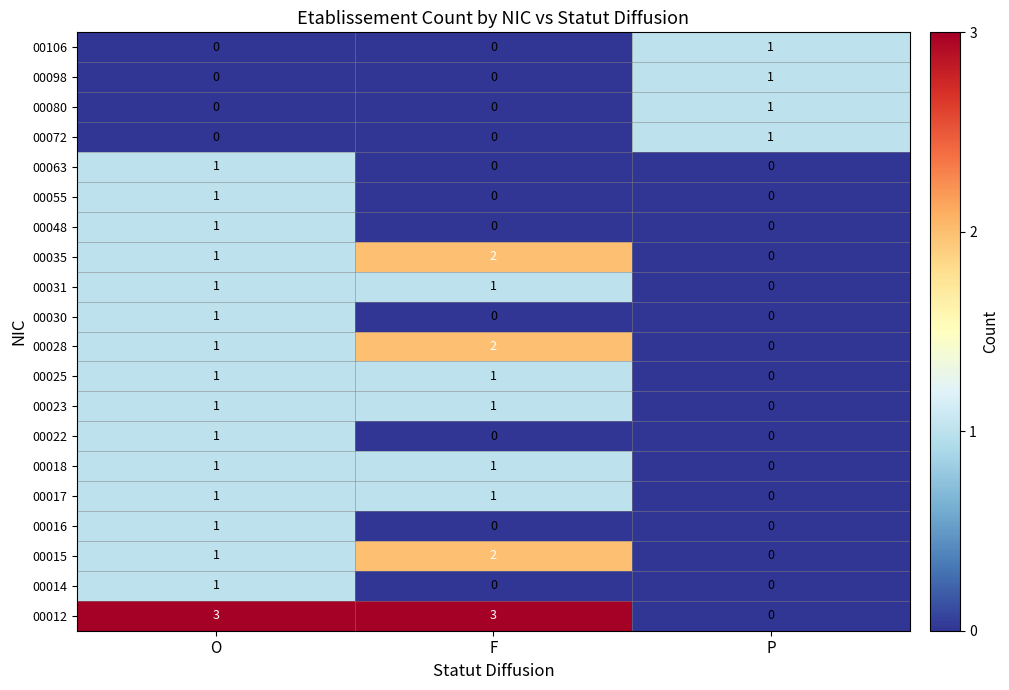

List the labels in order of 00035 value, smallest first.

P, O, F